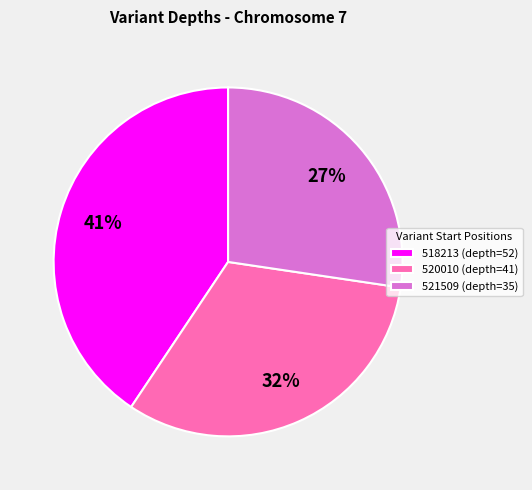

How many segments does this pie chart have?

3